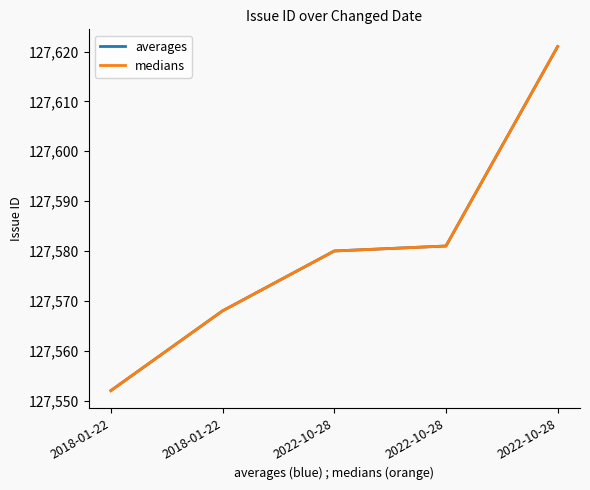

Is this an area chart (filled region under the line)?

No